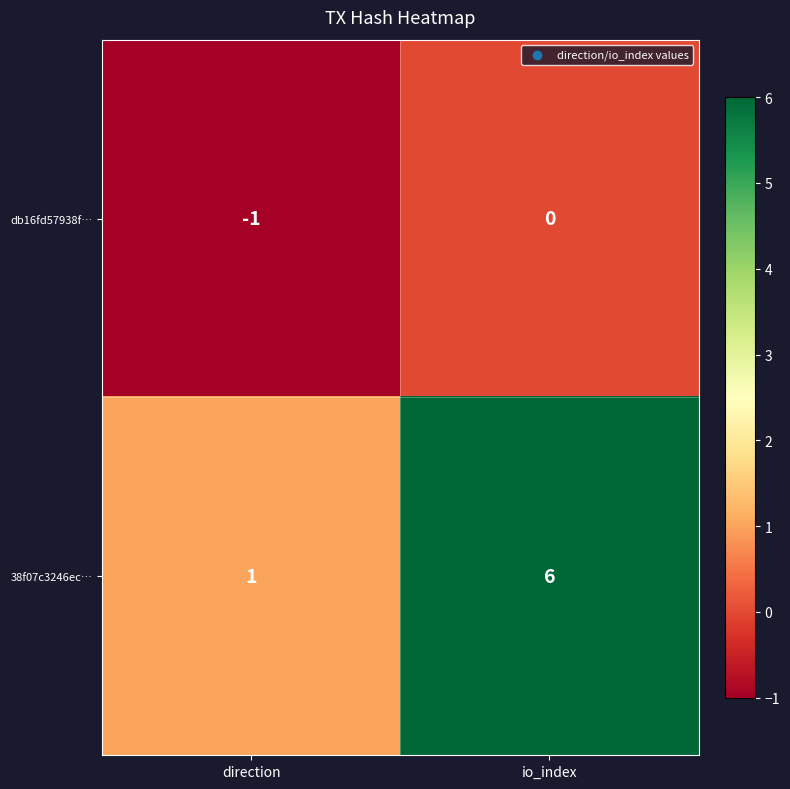

Reading left to right, transcribe all the data shown in this chart.

db16fd57938f…: direction=-1	io_index=0
38f07c3246ec…: direction=1	io_index=6